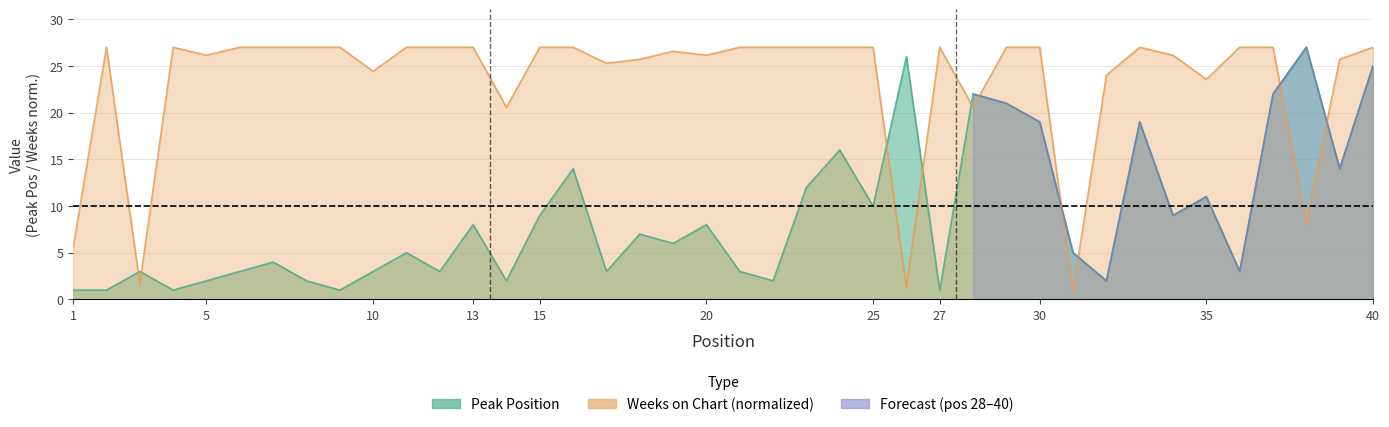

What is the smallest value displayed?

0.9